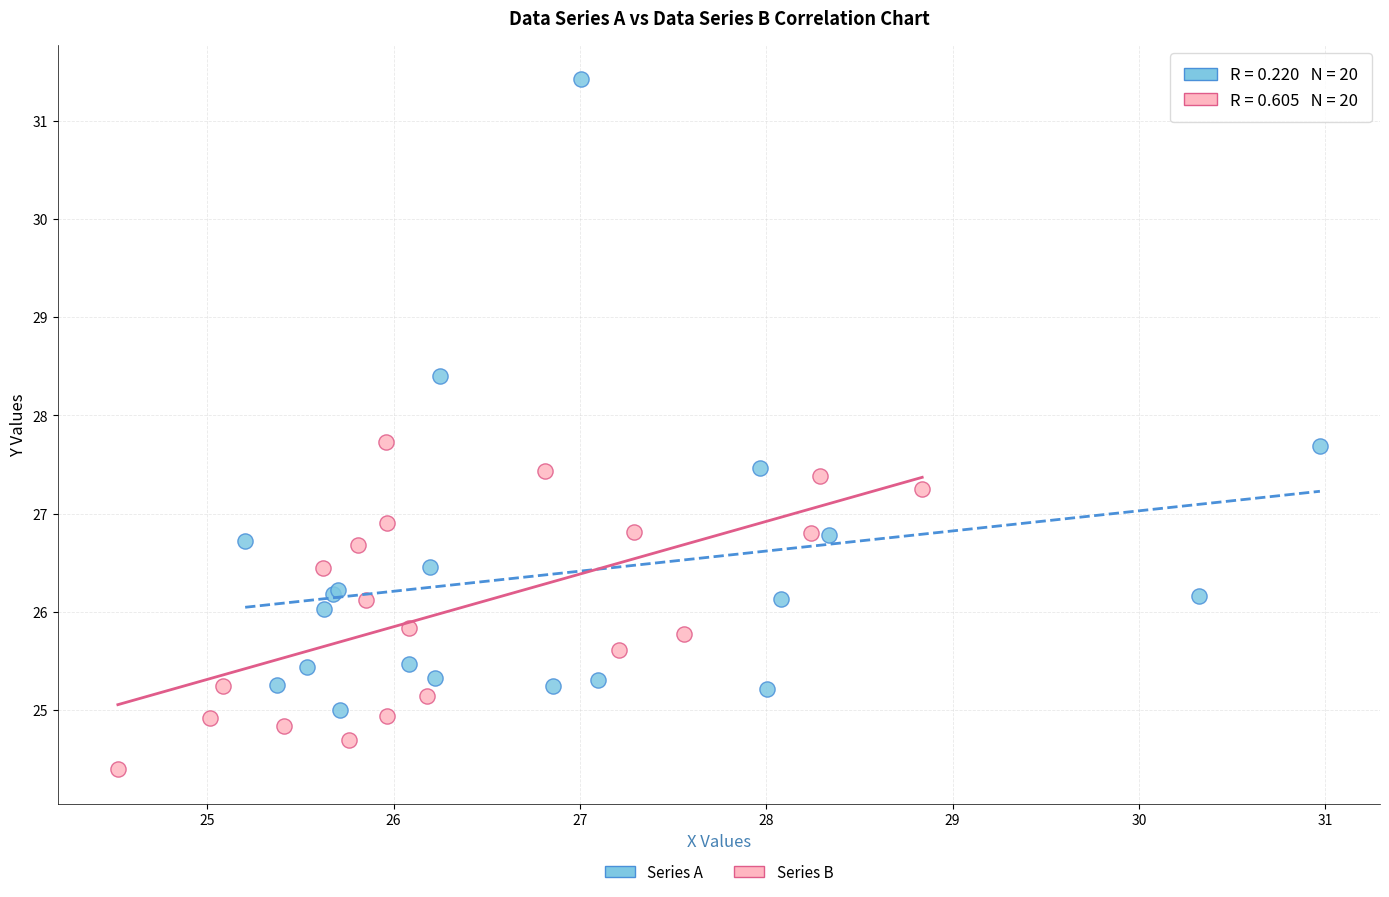

Which series contains the lowest Y value?

Series B